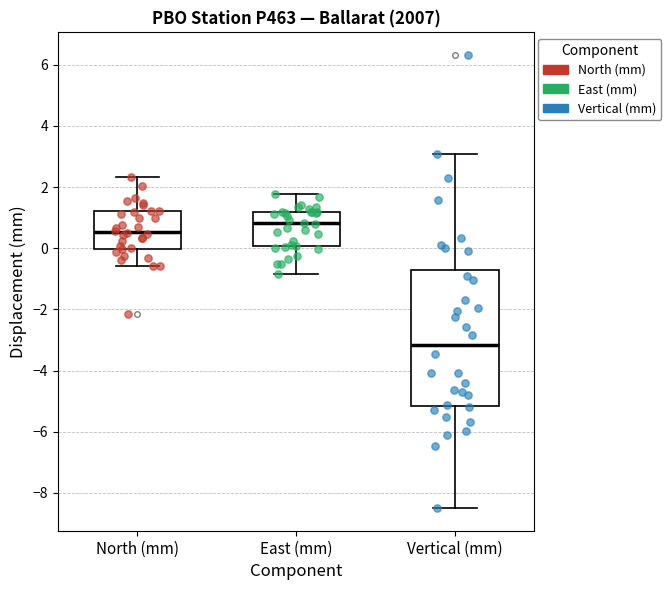

Where is the lower edge of the box for East (mm) on the y-axis? The values are not printed on the chart, so give them approximately, as read against the axis.

0.0